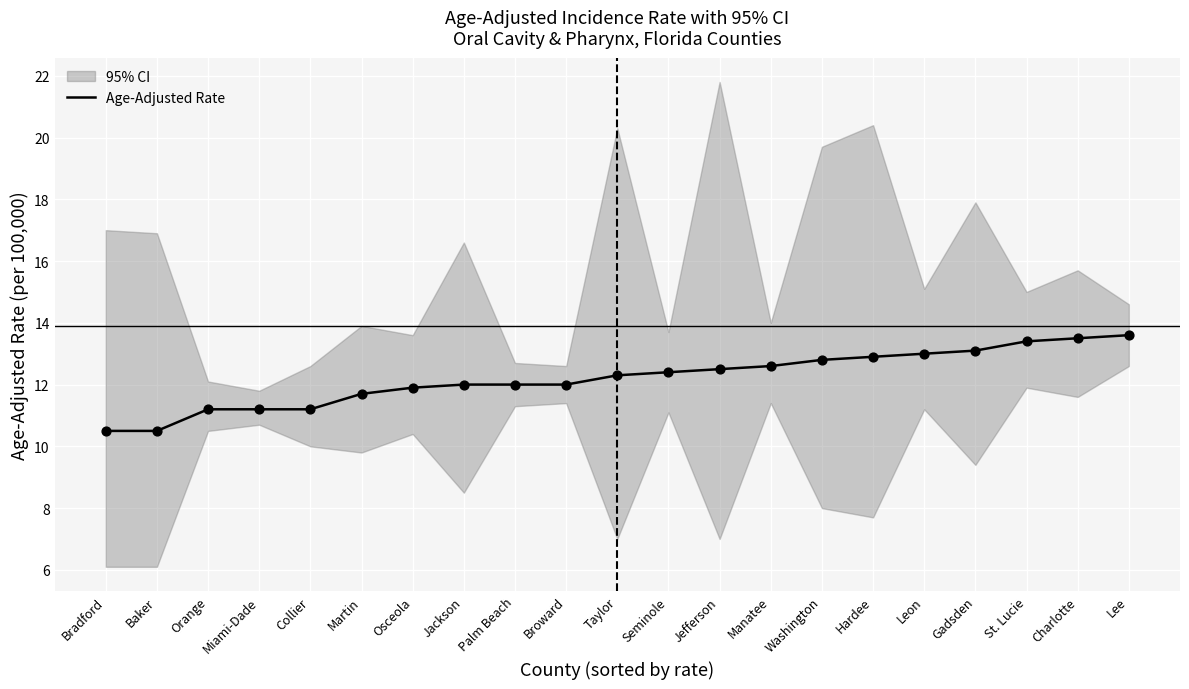

What is the ratio of the value at Gadsden to the value at Manatee?

1.0